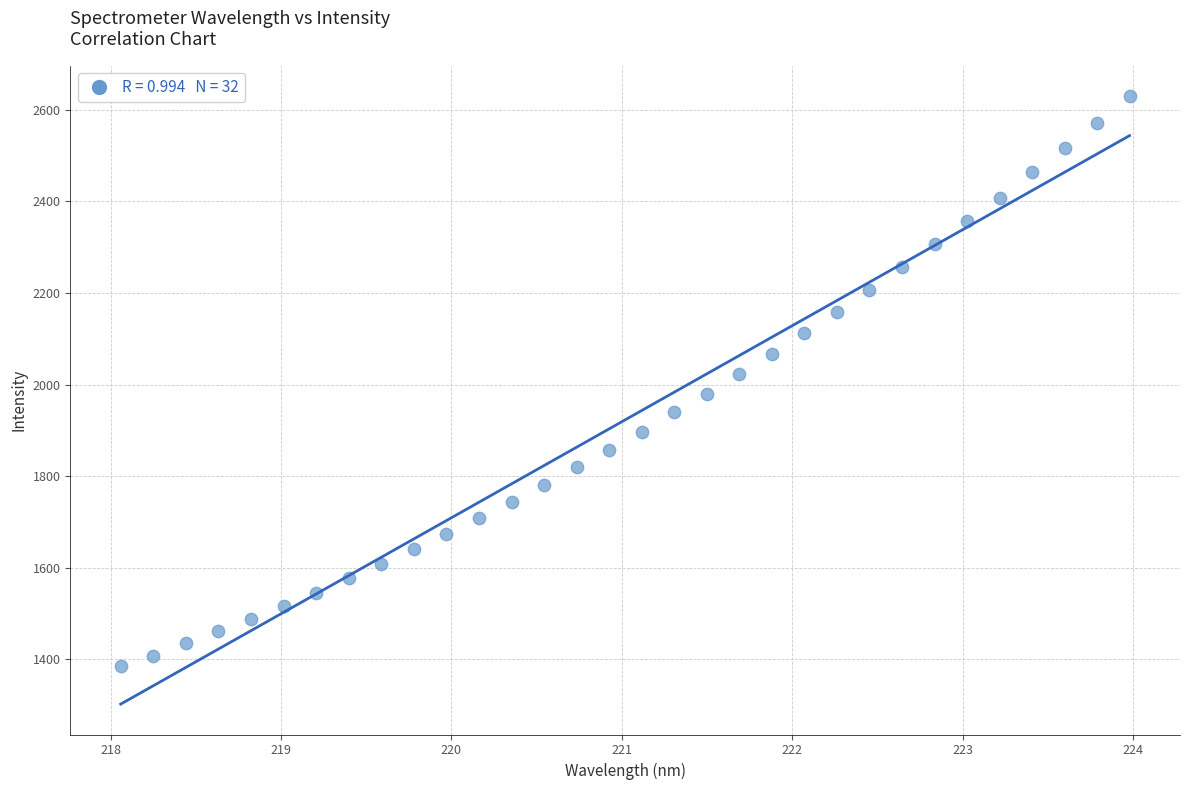

What is the range of Y values (max minus min)?

1245.8